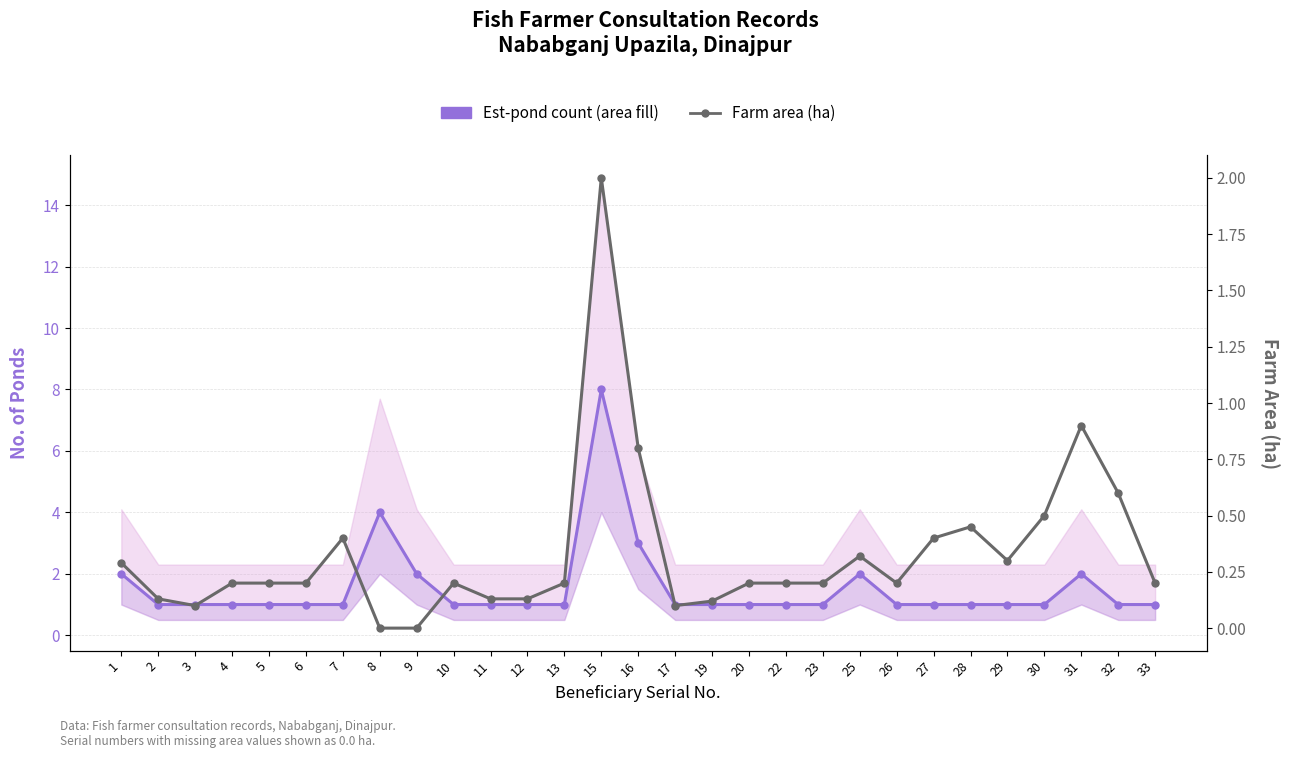

What are all the series names shown in the legend?

Est-pond count (area fill), Farm area (ha)